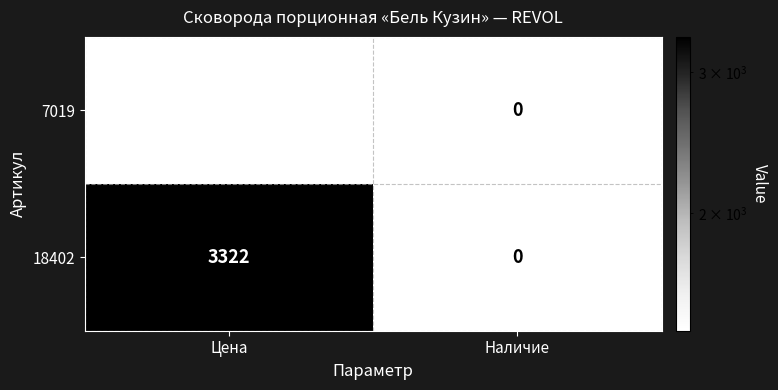

Which series has the widest spread of values?

18402